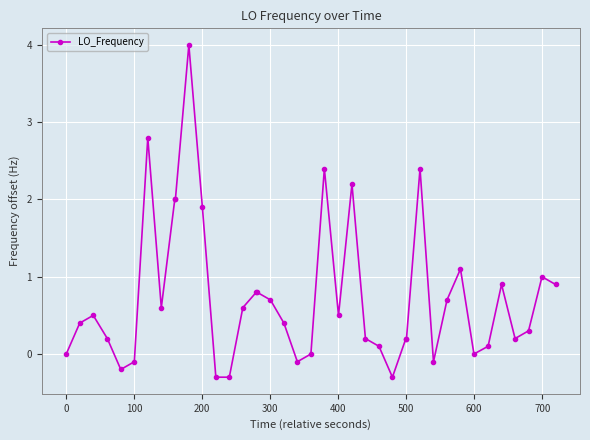

True or false: the data has more than 2 interior local peaks.

True